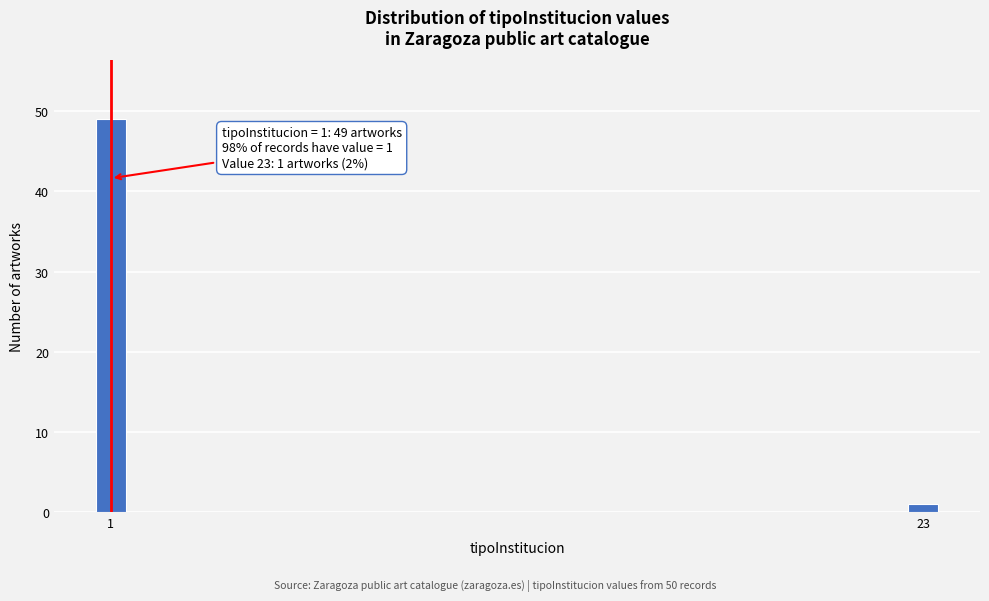

Reading left to right, what are all the values shown in this chart?

1=49	23=1